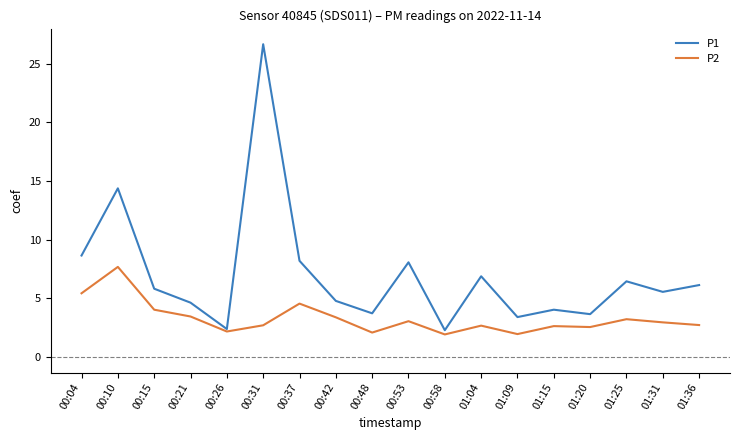

How many interior local peaks does the P1 series have?

6